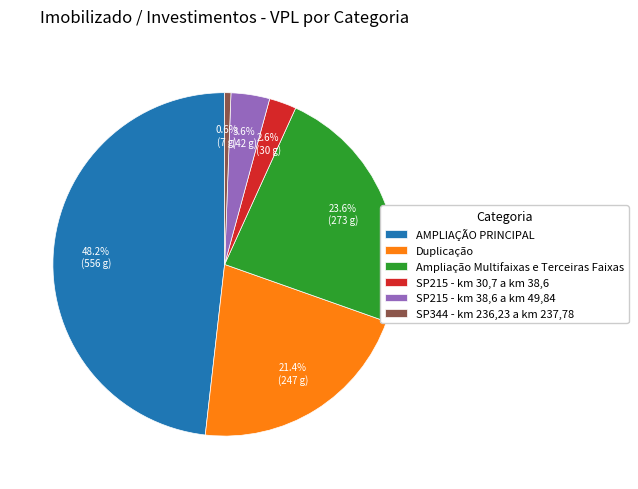

Does Duplicação account for over 50% of the chart?

No